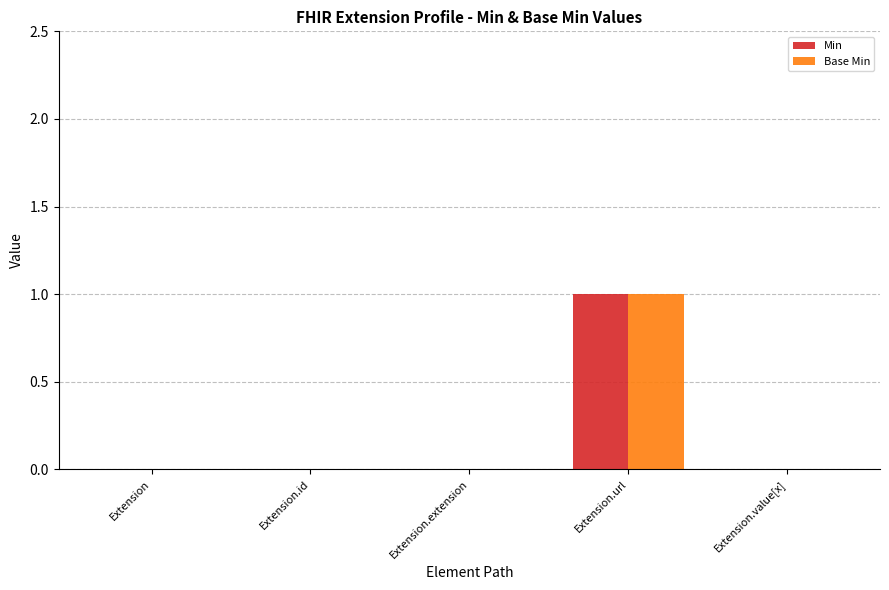

Is the value of Base Min at Extension.extension greater than the value of Min at Extension.url?

No